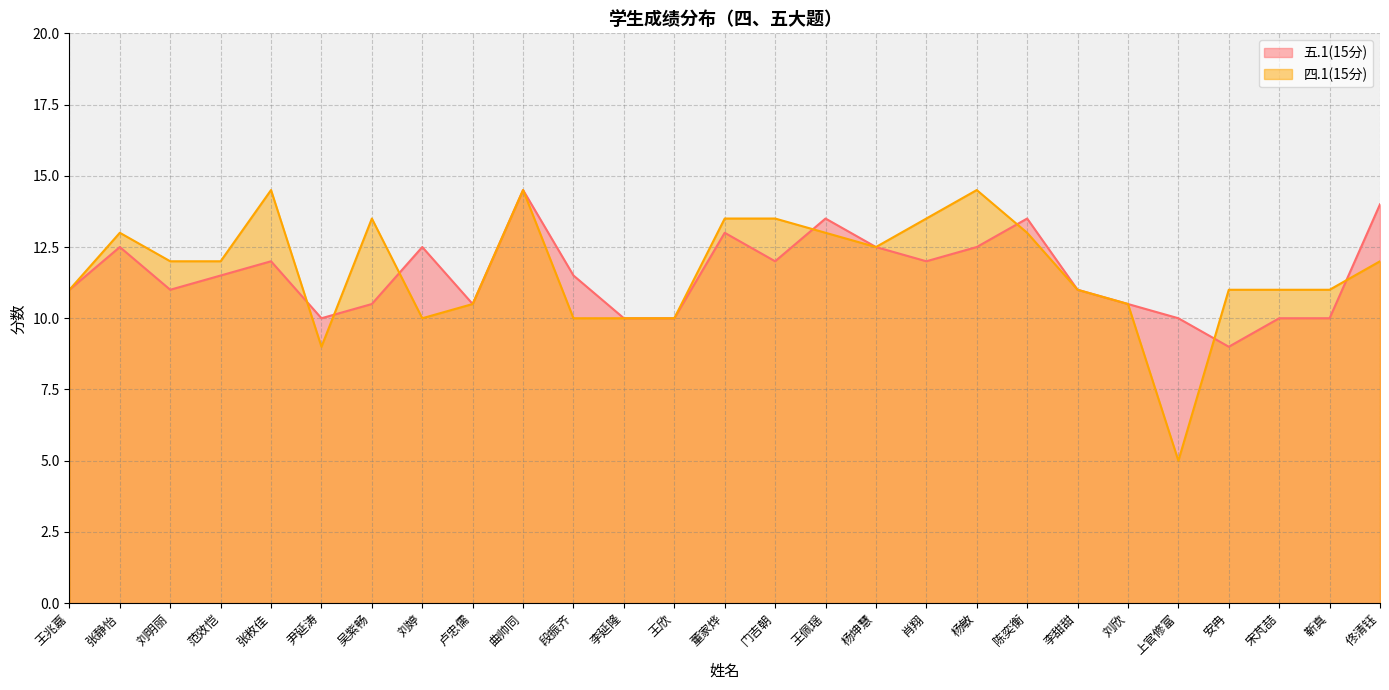

What is the maximum value for 五.1(15分)?

14.5